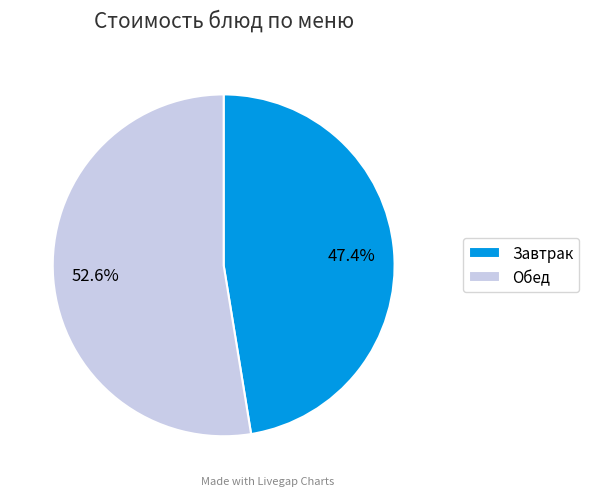

What is the total percentage of Обед and Завтрак?

100.0%